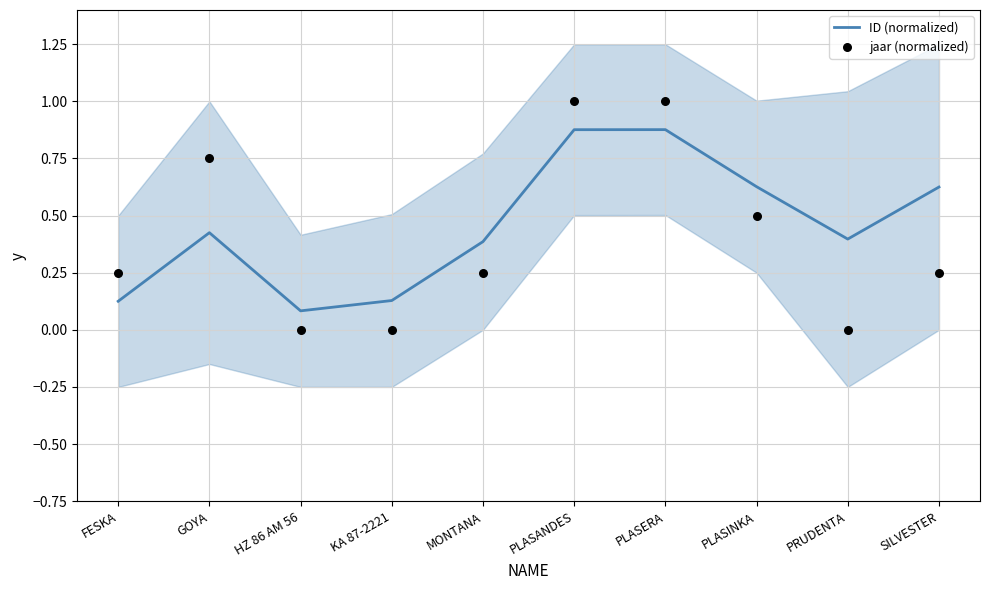

What are all the series names shown in the legend?

ID (normalized), jaar (normalized)